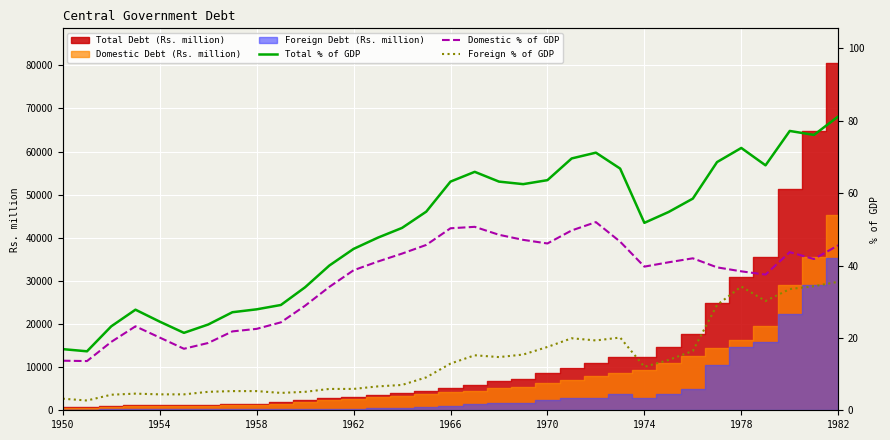

True or false: Domestic % of GDP and Foreign % of GDP intersect in this chart.

False